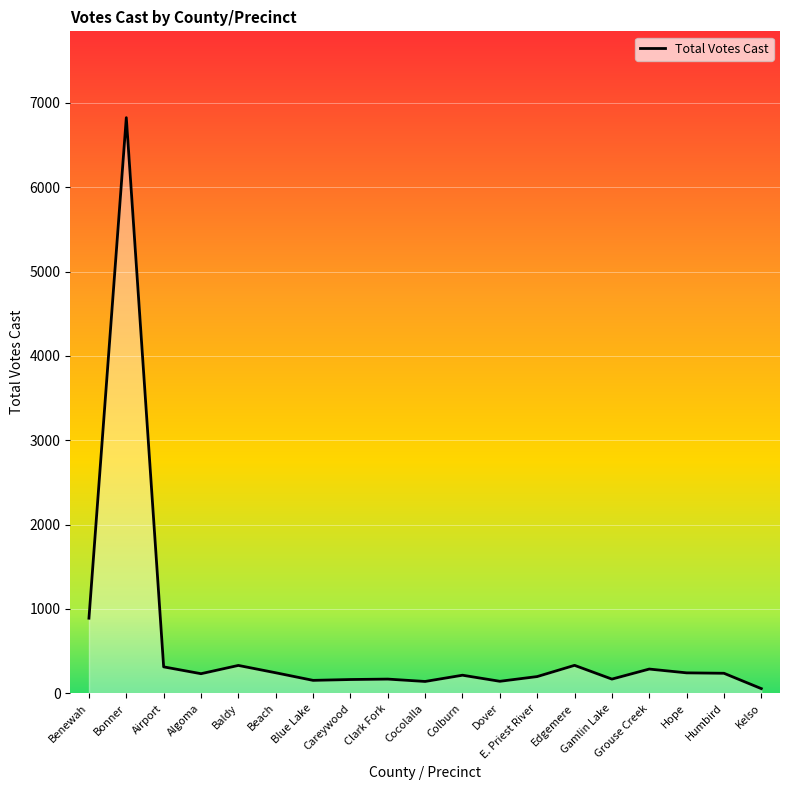

What is the difference between the maximum and minimum values?

6769